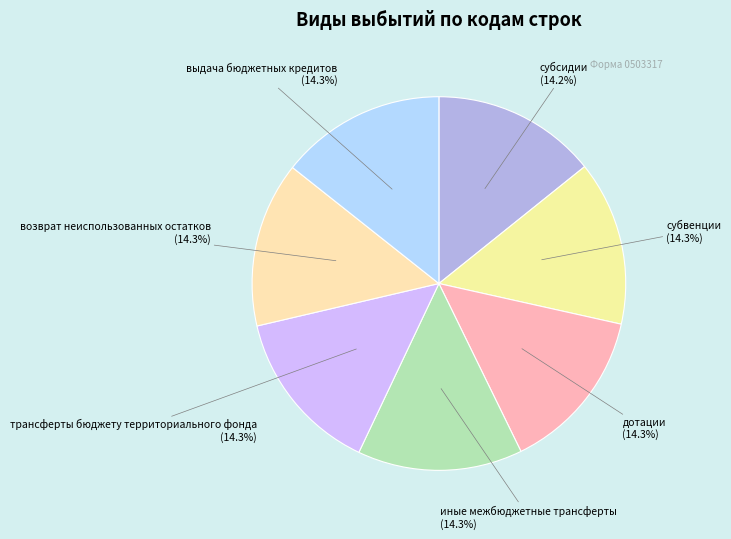

Count the number of slices in the pie.

7